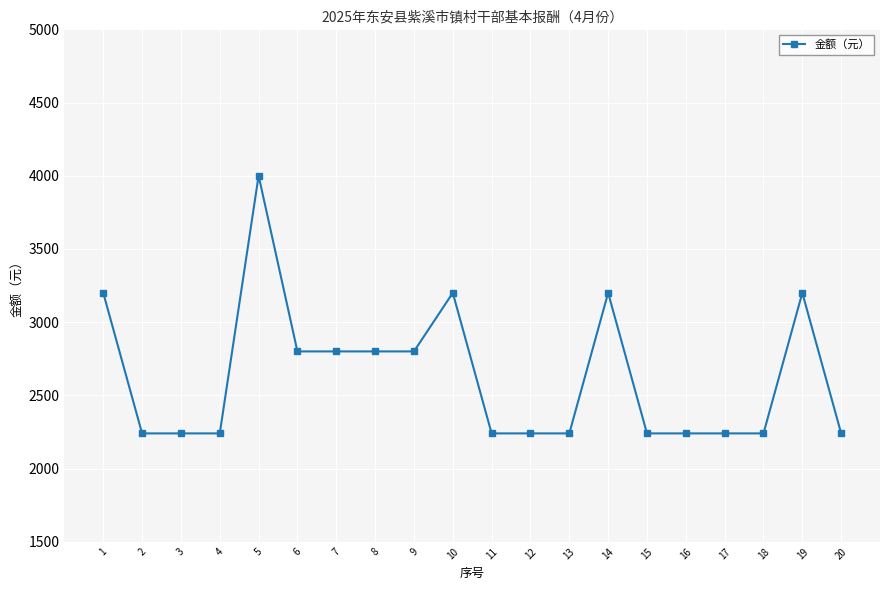

How many lines are shown in the chart?

1